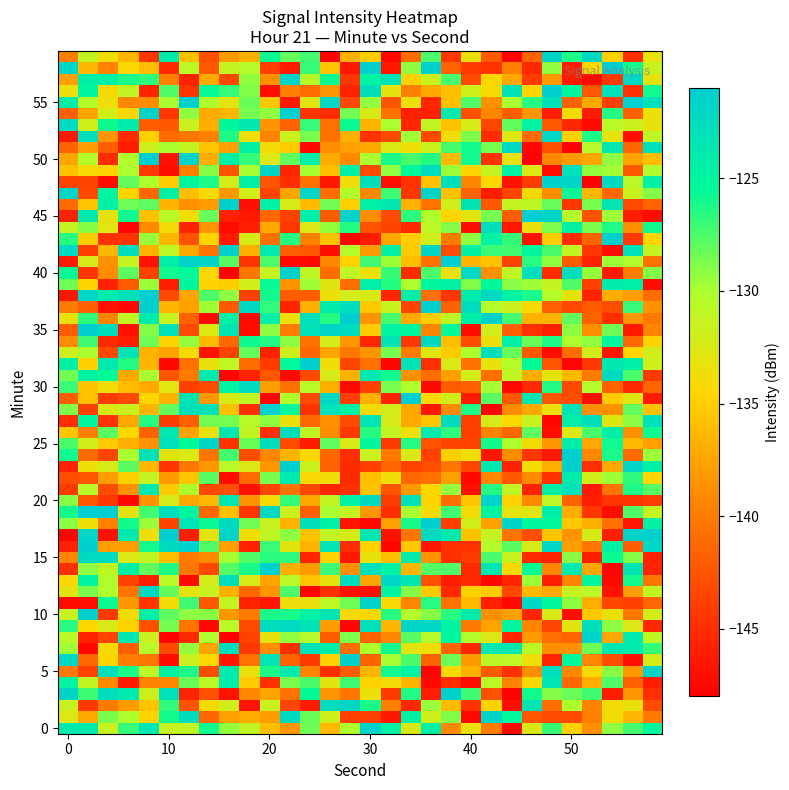

What is the minimum value shown in the chart?

-147.3